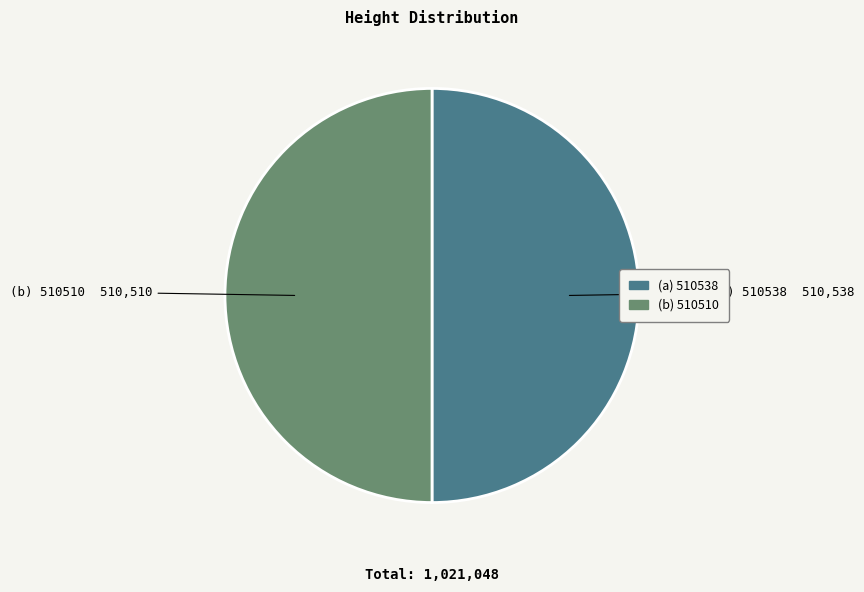

How many segments does this pie chart have?

2